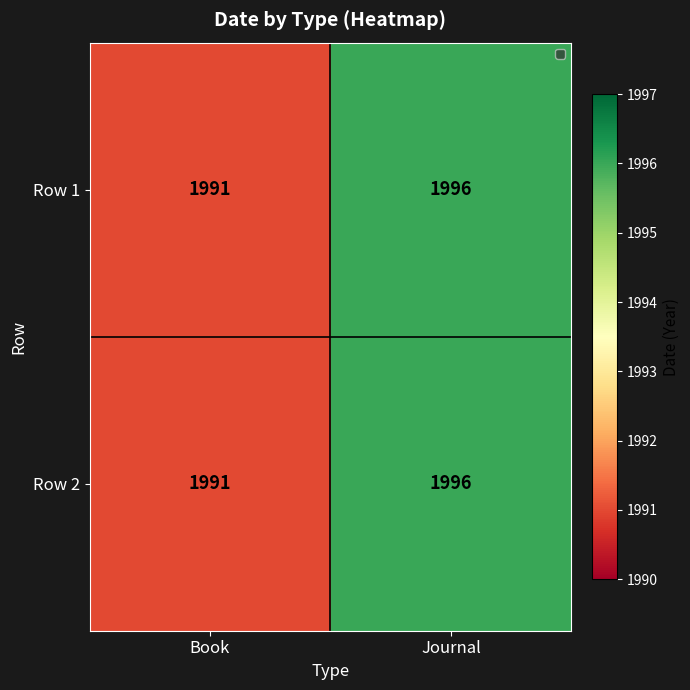

What is the approximate value of Row 2 at Book?

1991